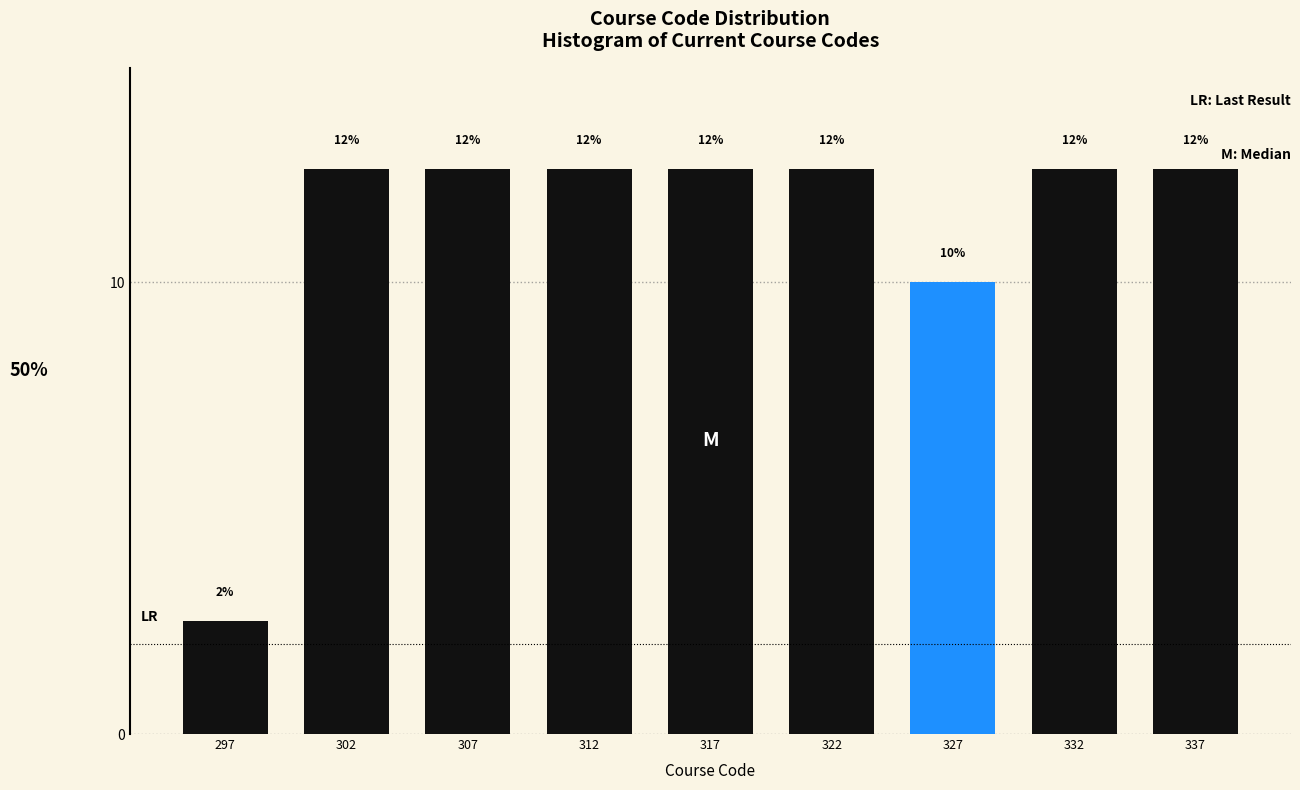

How many bars are there in total?

9